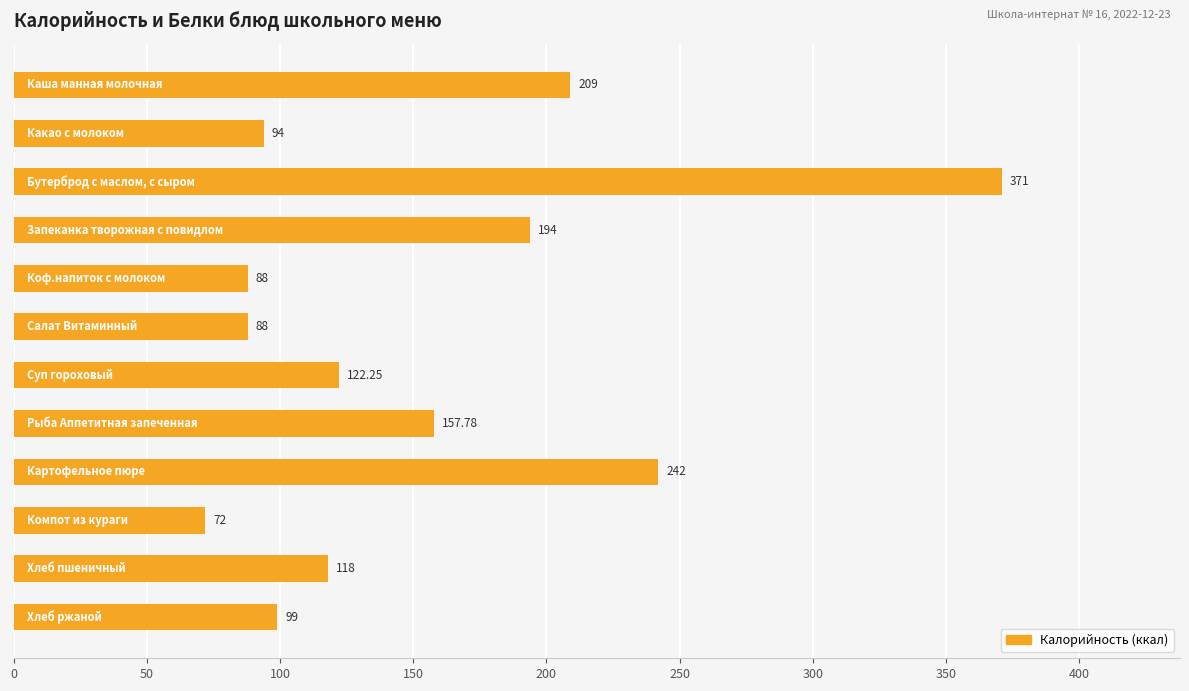

Are the bars horizontal?

Yes